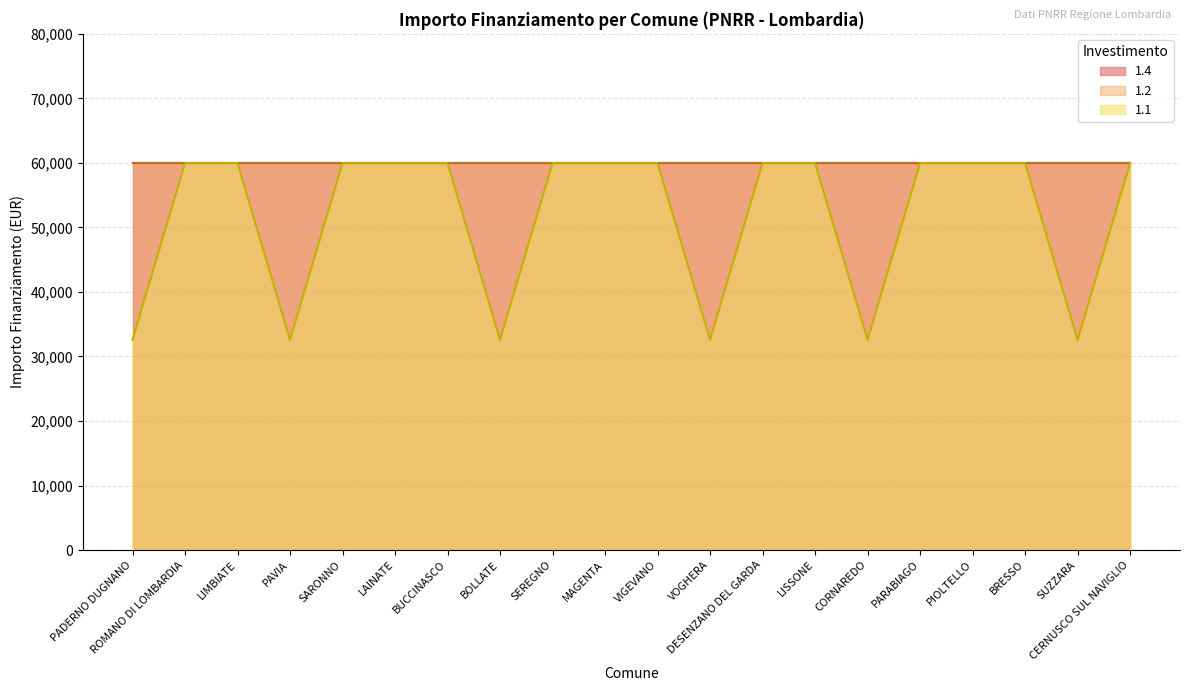

List the labels in order of 1.4 value, smallest first.

PADERNO DUGNANO, ROMANO DI LOMBARDIA, LIMBIATE, PAVIA, SARONNO, LAINATE, BUCCINASCO, BOLLATE, SEREGNO, MAGENTA